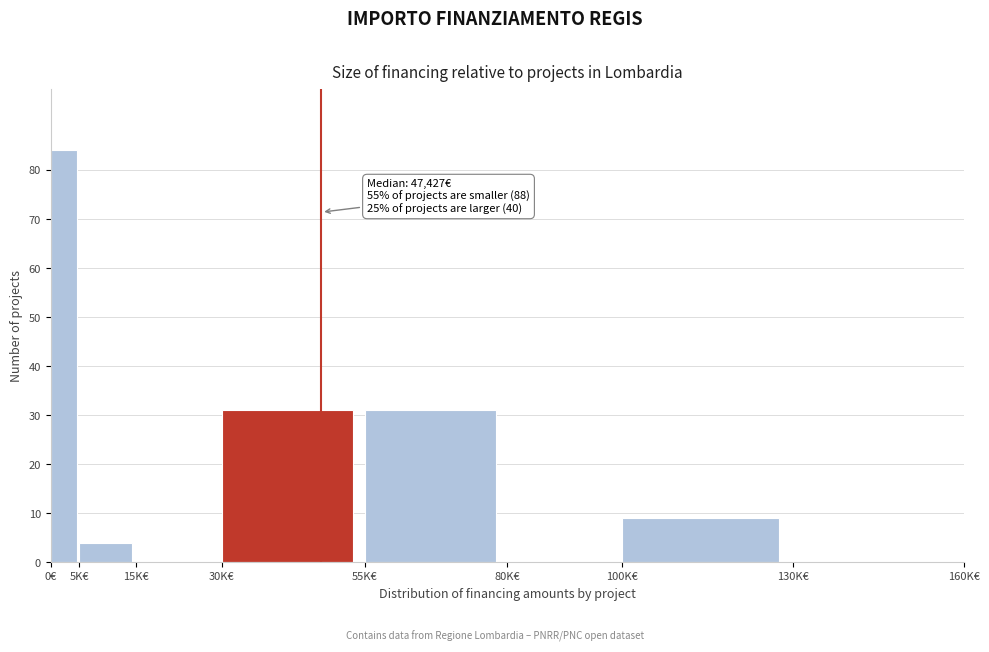

Reading left to right, transcribe all the data shown in this chart.

0€=84	5K€=4	15K€=0	30K€=31	55K€=31	80K€=0	100K€=9	130K€=0